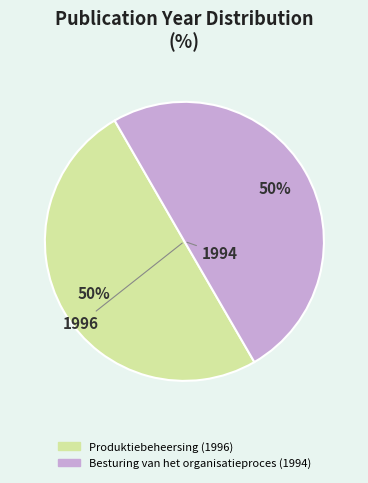

The Besturing van het organisatieproces (1994) slice represents 40% of the pie. True or false?

False